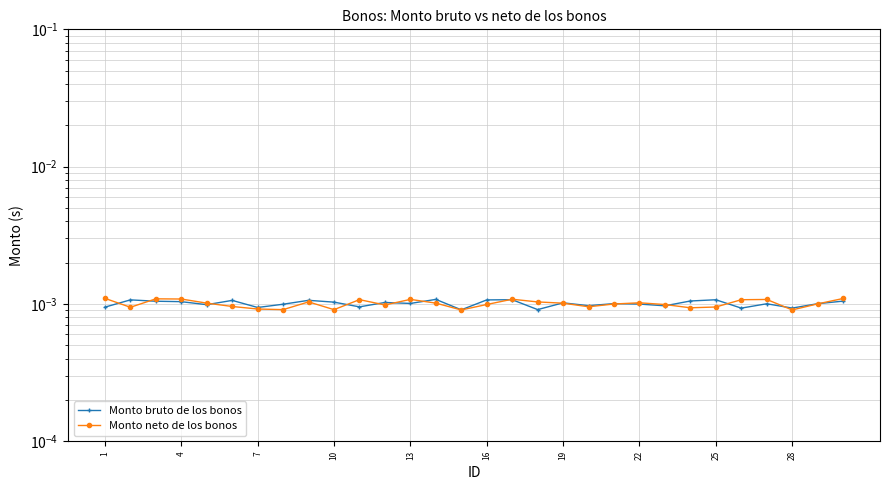

The Monto bruto de los bonos series shows 0.0 at 7. True or false?

True